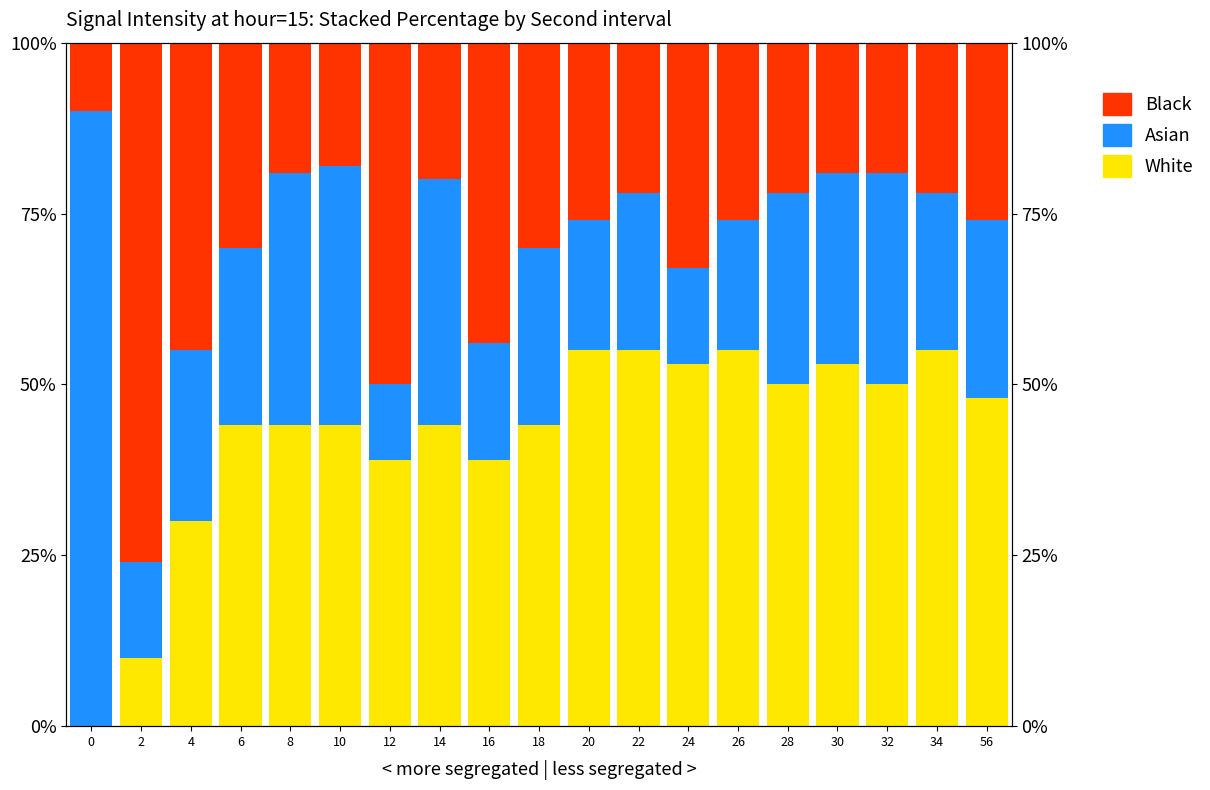

What is the value of the Asian bar at the 1st from the left?

90.0